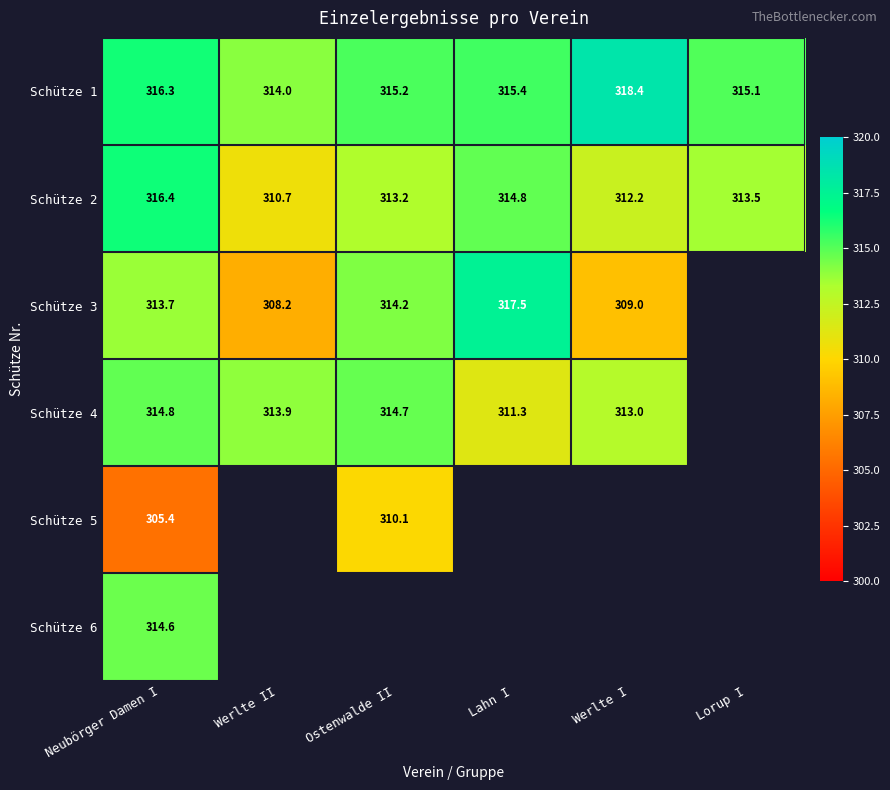

Where is Schütze 2 nearest to the value 313?

Ostenwalde II